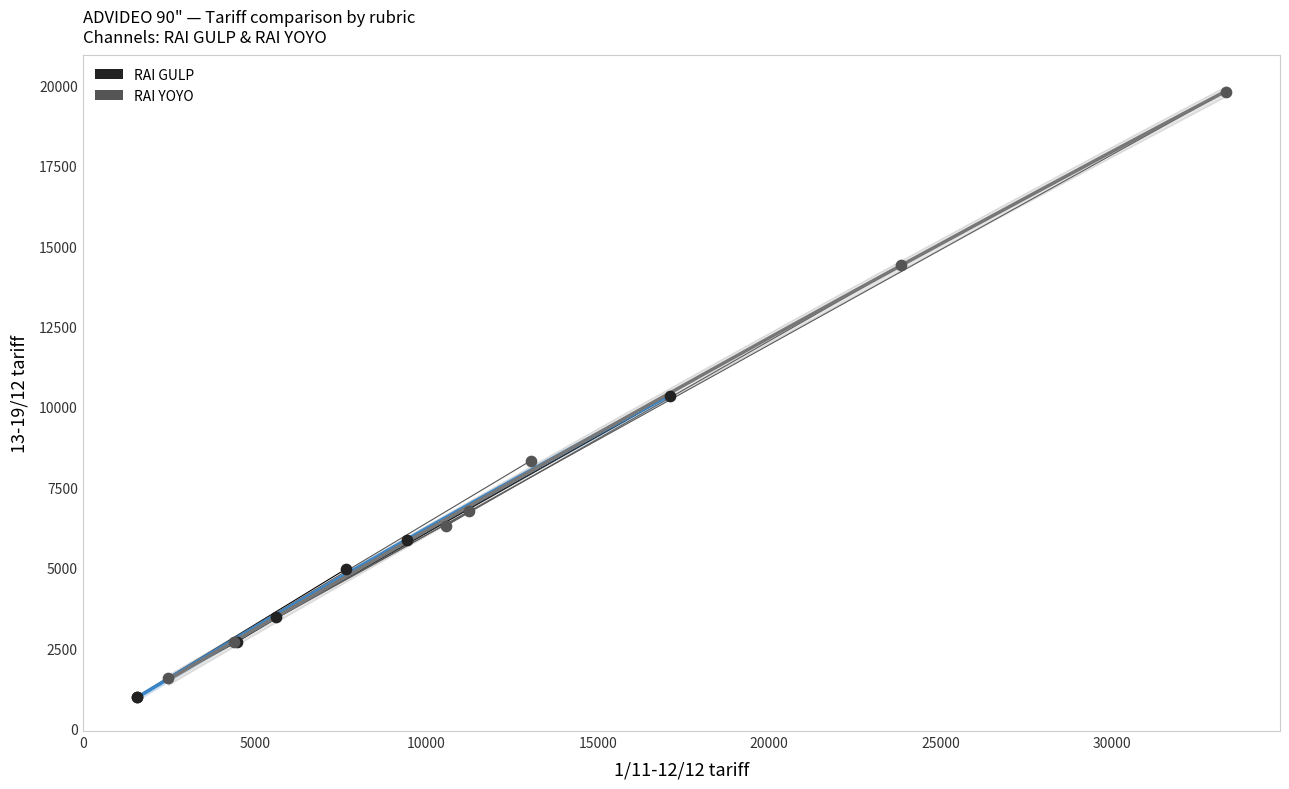

What are all the series names shown in the legend?

RAI GULP, RAI YOYO